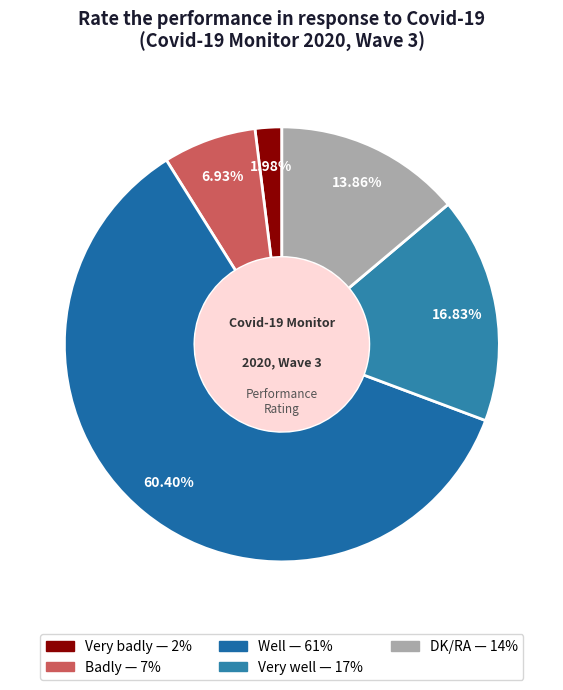

How many segments does this pie chart have?

5